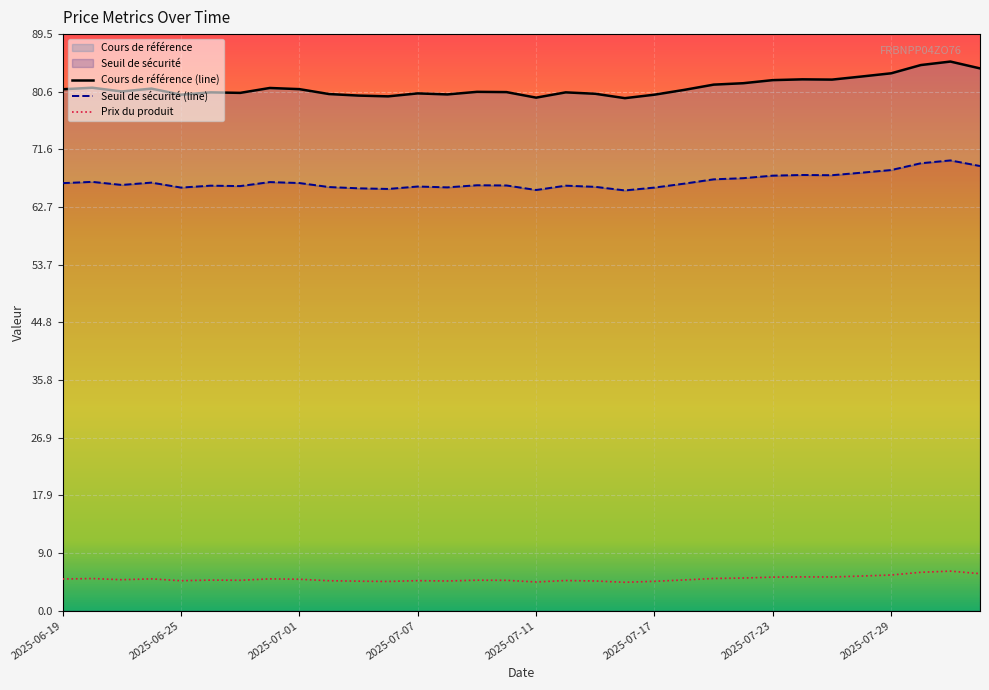

Read the Cours de référence (line) value at 26.

82.4